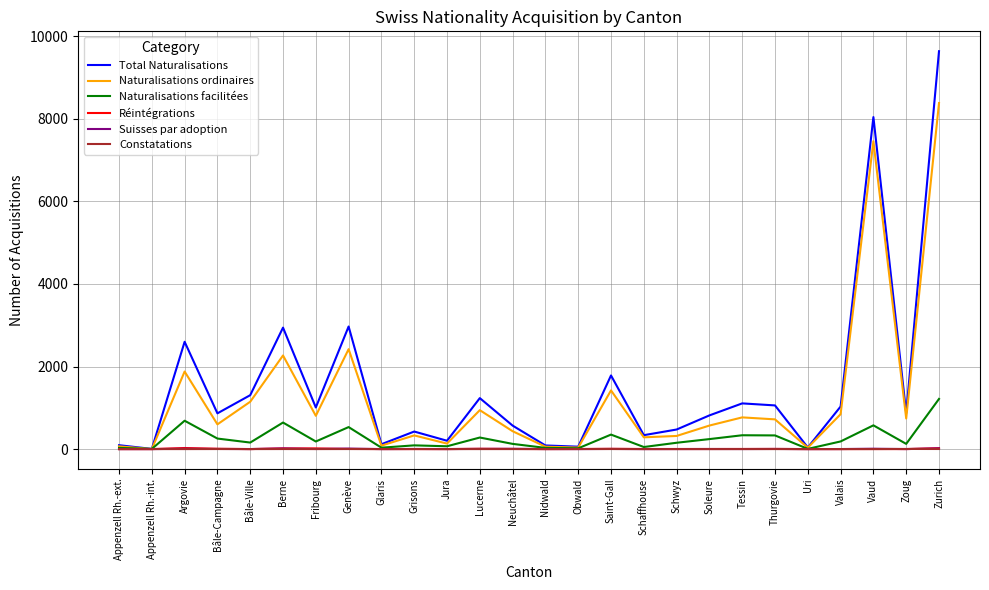

What is the total value across all series at Valais?

2062